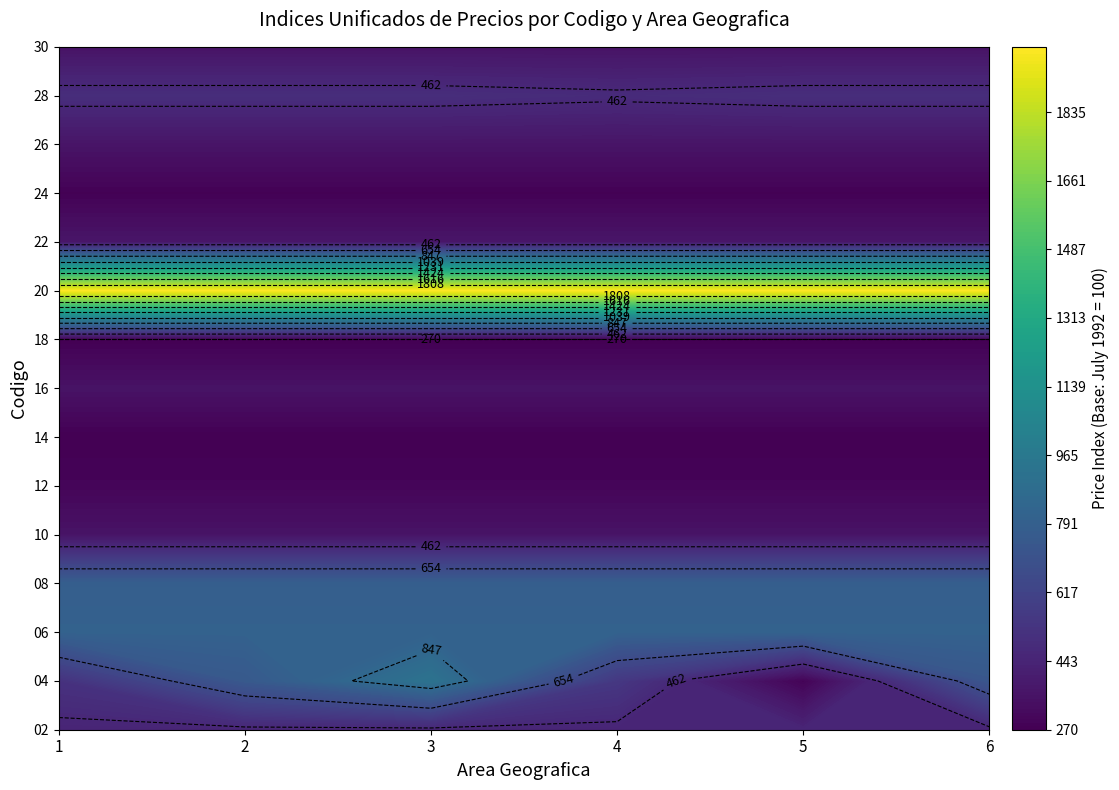

Is the value of 10 at 4 greater than the value of 02 at 5?

No